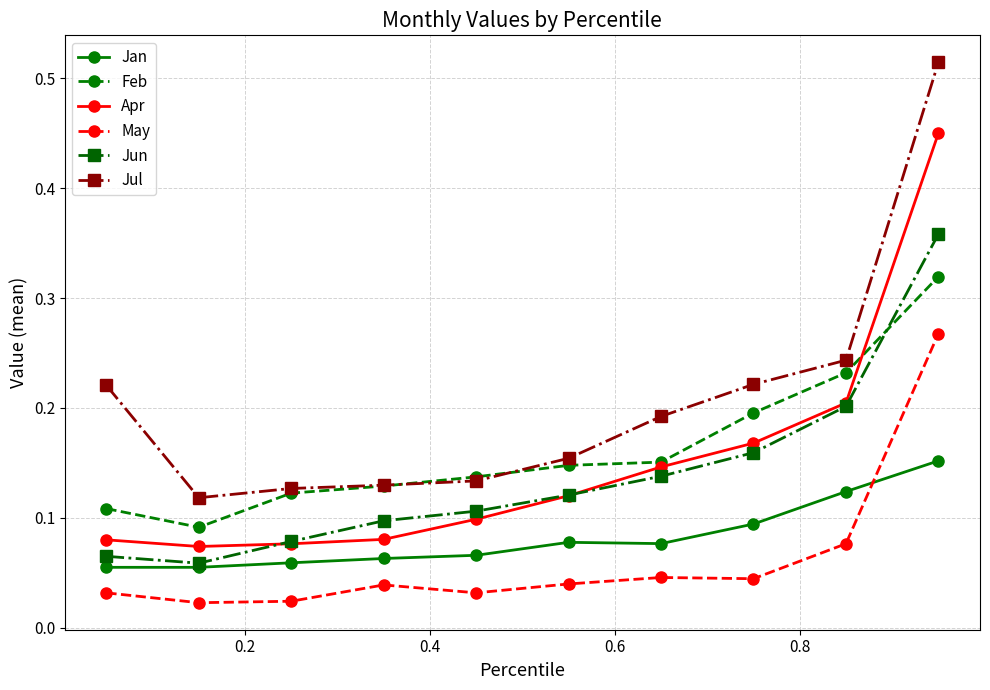

List the series in order of their peak value, highest first.

Jul, Apr, Jun, Feb, May, Jan